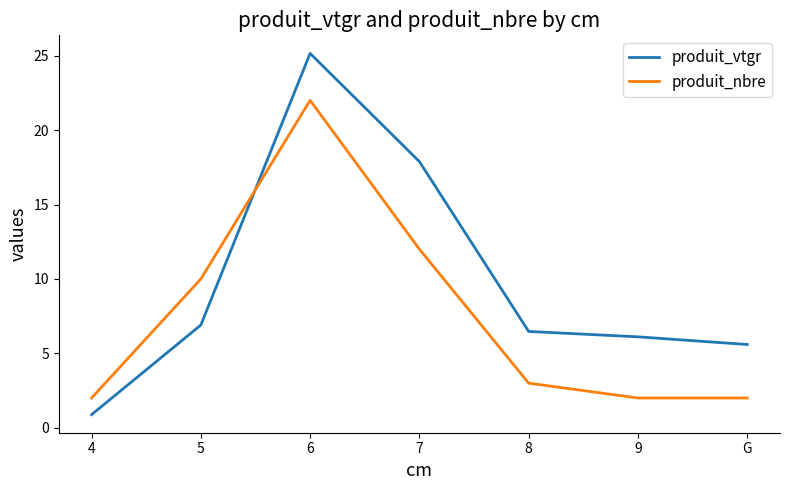

Reading left to right, transcribe all the data shown in this chart.

produit_vtgr: 4=0.9	5=6.9	6=25.2	7=17.9	8=6.5	9=6.1	G=5.6
produit_nbre: 4=2.0	5=10.0	6=22.0	7=12.0	8=3.0	9=2.0	G=2.0